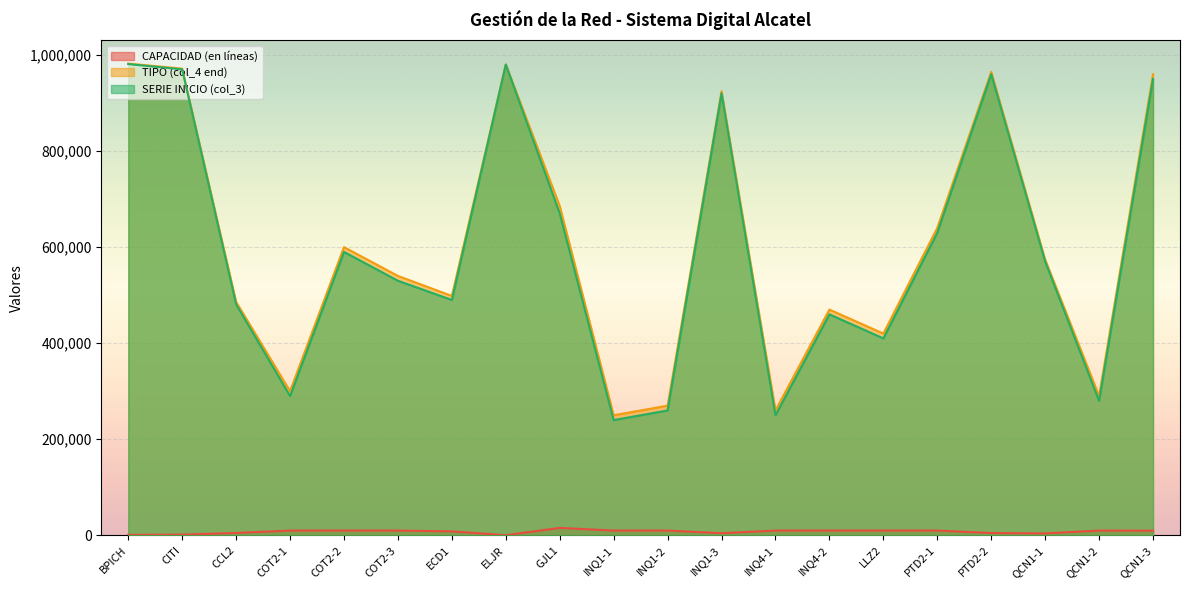

At which label does CAPACIDAD (en líneas) first exceed 10000?

GJL1